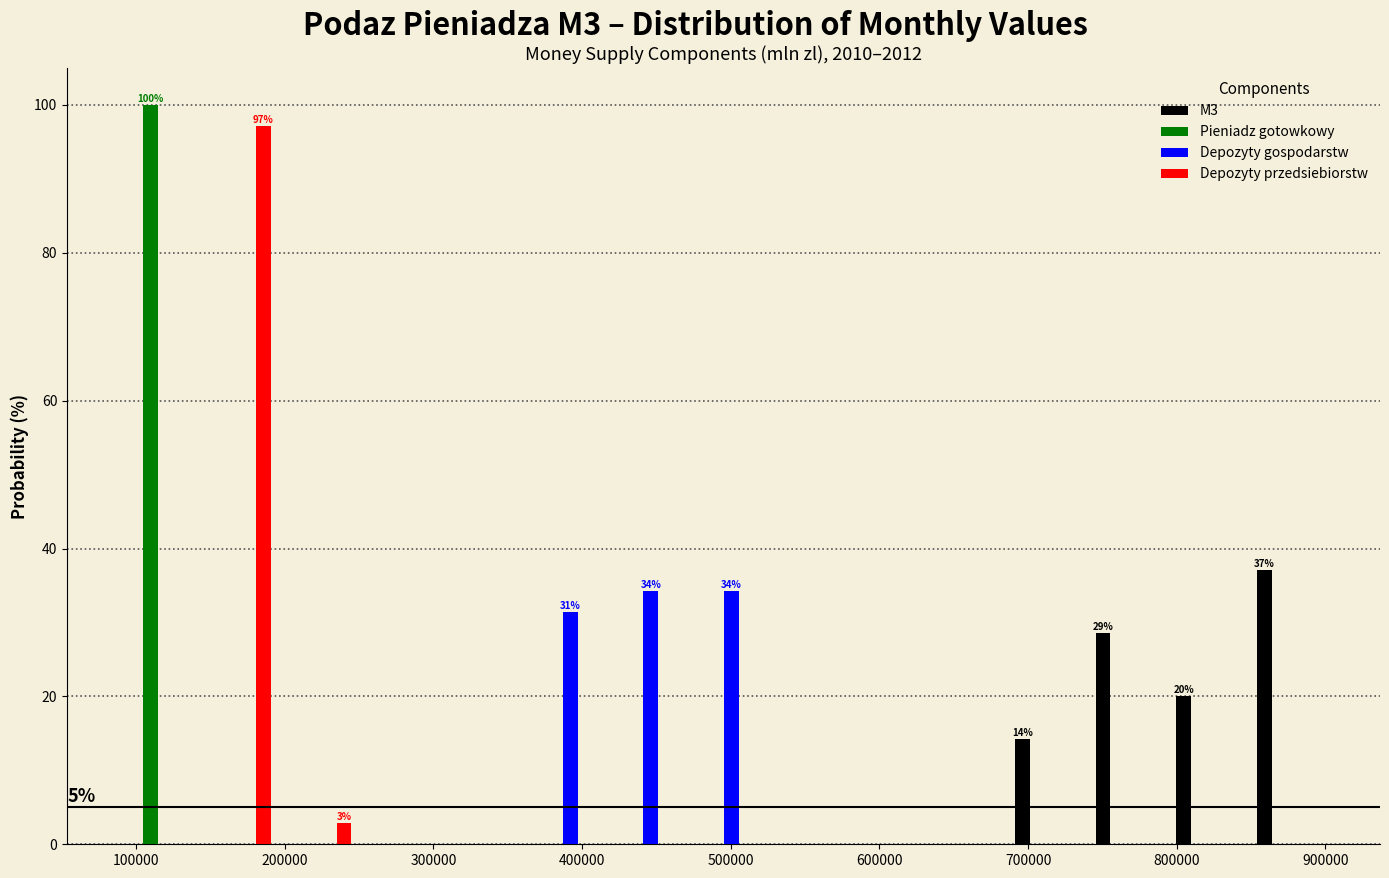

In the M3 series, which range on the x-axis has the tallest bar?

850000 to 900000